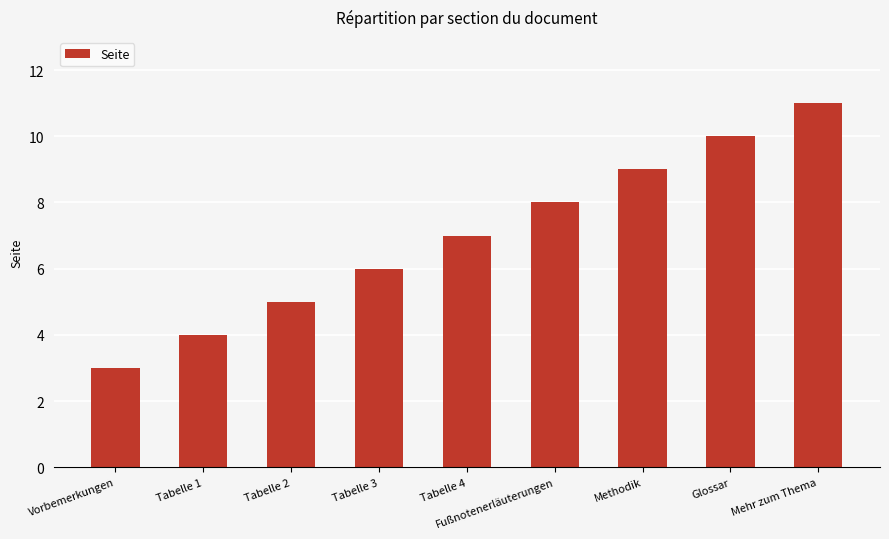

Between Tabelle 3 and Mehr zum Thema, which is larger?

Mehr zum Thema